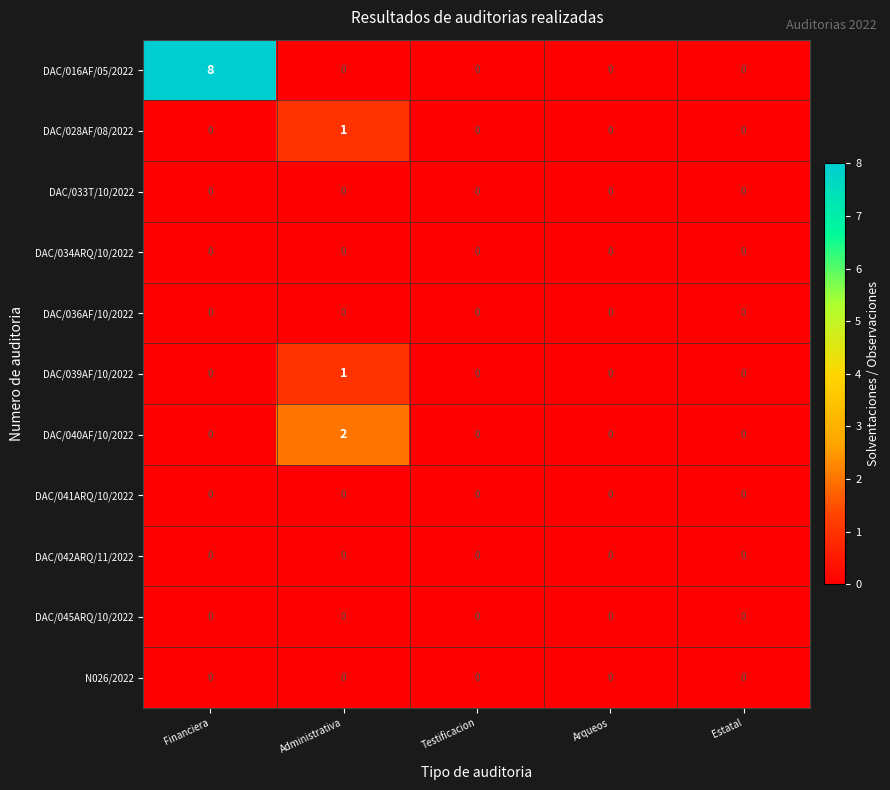

Which label corresponds to the largest value in the chart?

Financiera